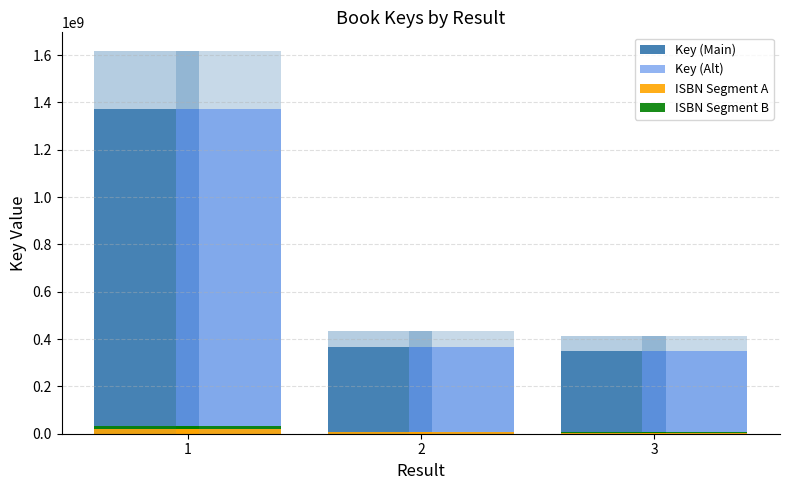

List the series in order of their peak value, highest first.

Key (Main), Key (Alt), ISBN Segment A, ISBN Segment B